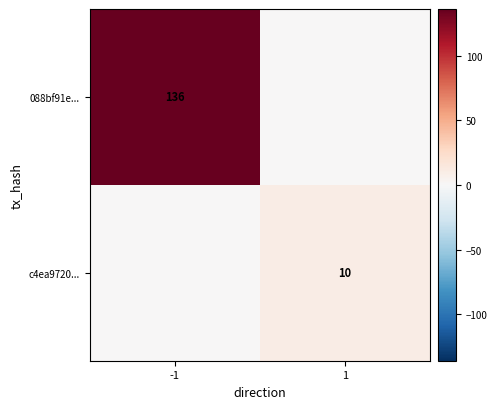

The value of c4ea9720... at 1 is 10. True or false?

True